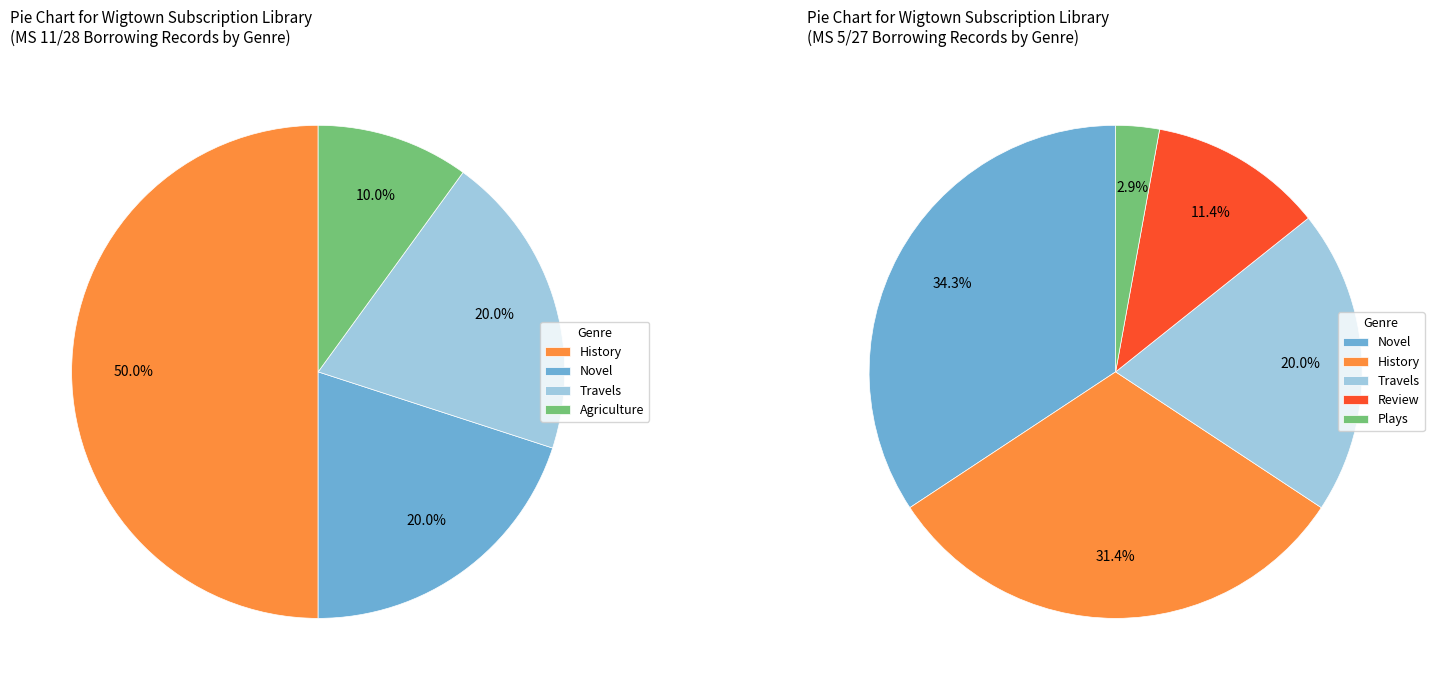

Does Travels represent more than half of the total?

No